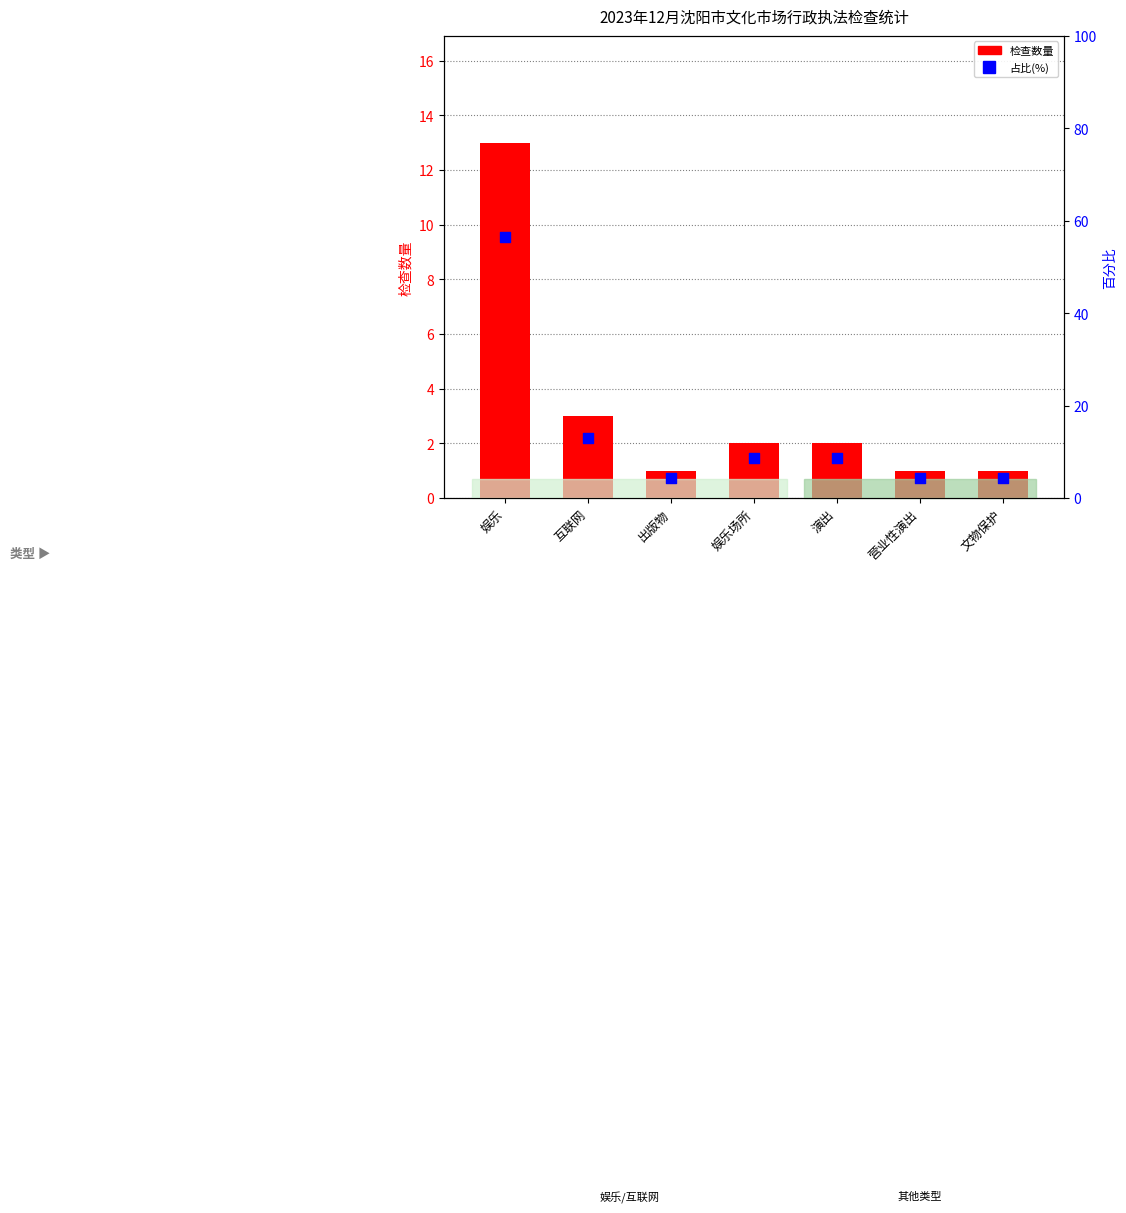

Is the value of 检查数量 at 娱乐场所 greater than the value of 占比(%) at 文物保护?

No